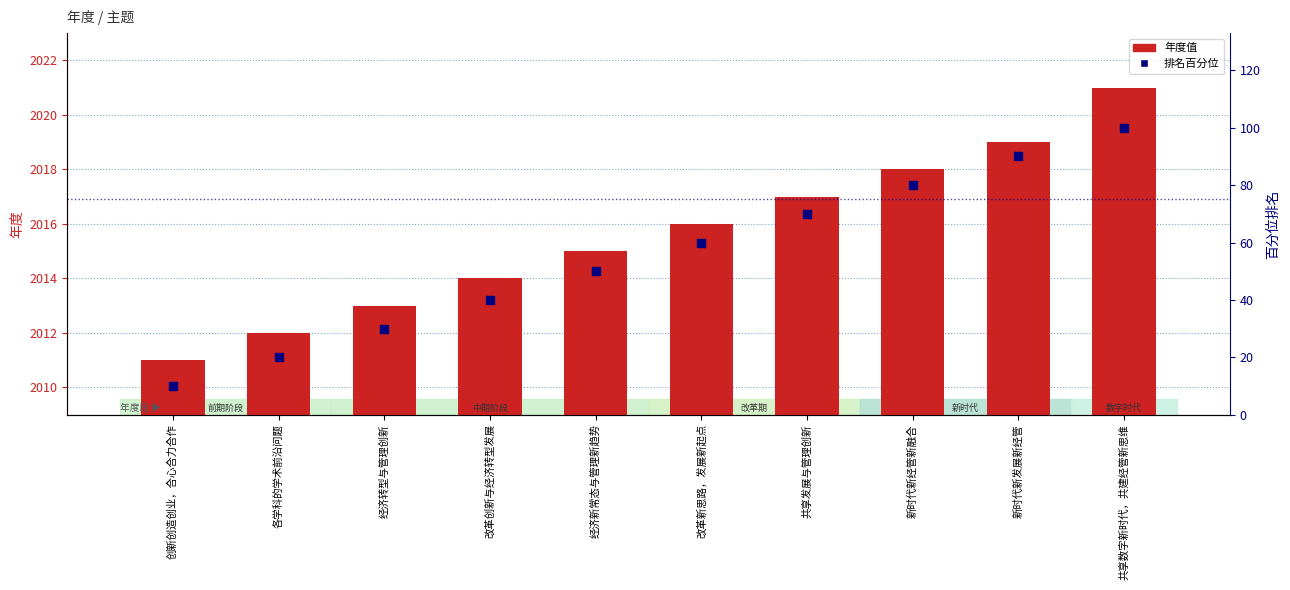

At which category is the sum across all series the highest?

共享数字新时代，共建经管新思维